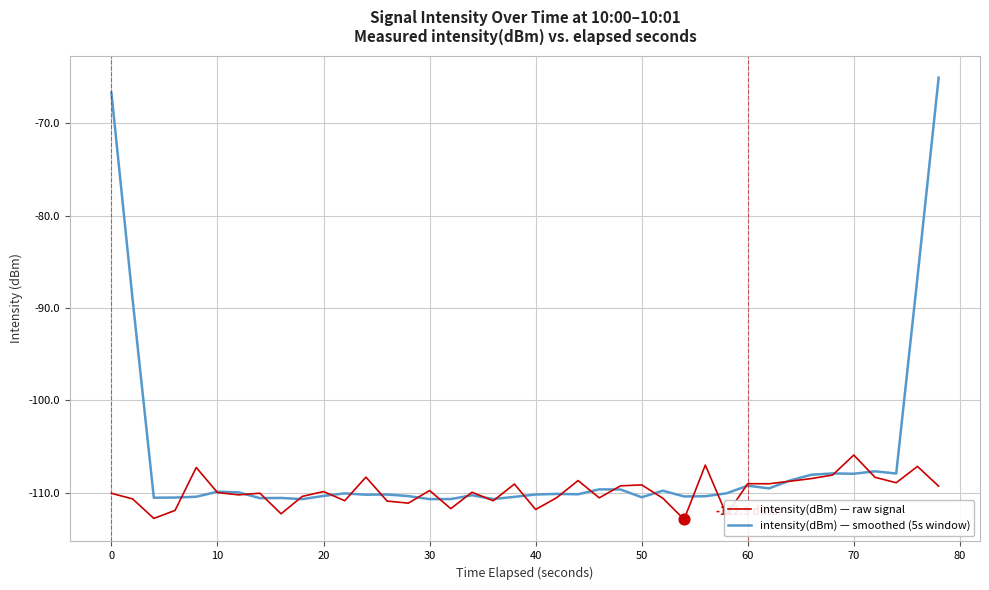

What is the minimum value shown in the chart?

-112.9